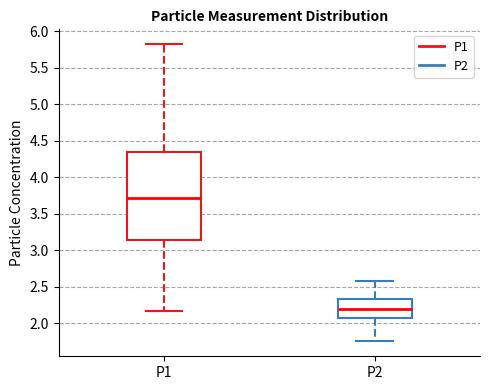

Reading left to right, read every box against the y-axis: the position of its median line, the range the box covers, and the ends of its whiskers. The values are not printed on the chart, so give them approximately, as read against the axis.

P1: median 3.70, box 3.15 to 4.35, whiskers 2.15 to 5.80
P2: median 2.20, box 2.05 to 2.35, whiskers 1.75 to 2.60